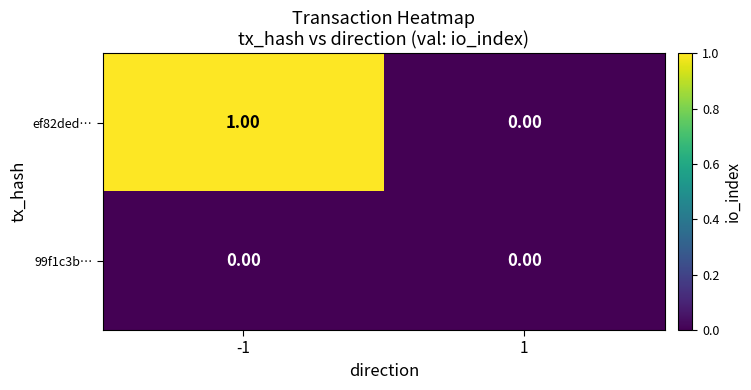

Which series changed the most between -1 and 1?

ef82ded…